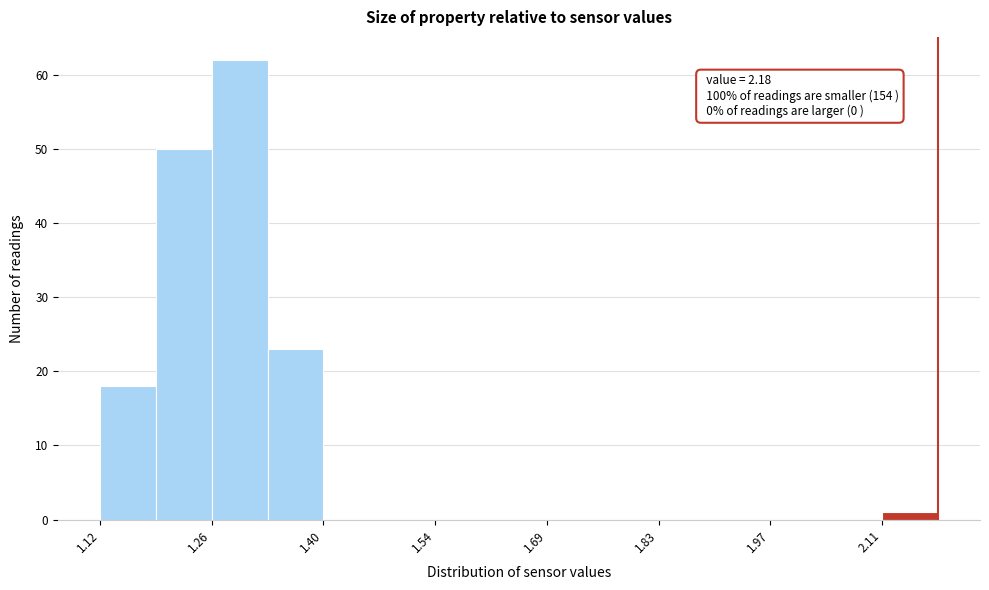

Around what value on the x-axis is the tallest bar? Give the approximate position of its centre, as read against the axis.

1.30